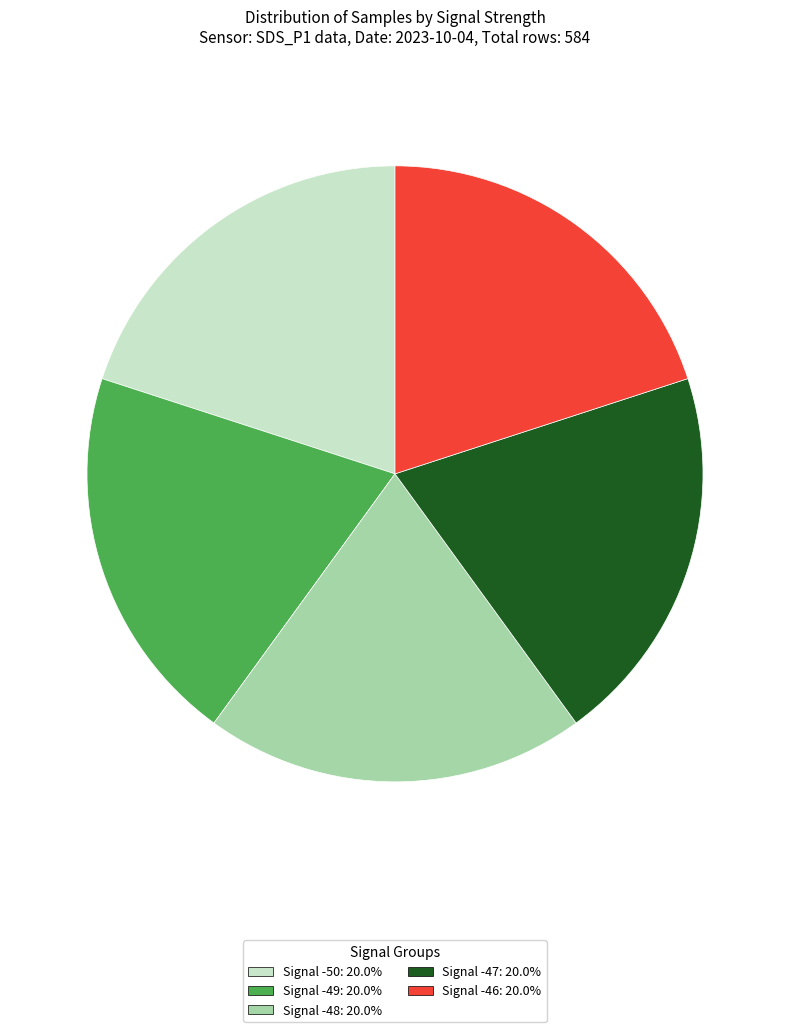

How many segments does this pie chart have?

5